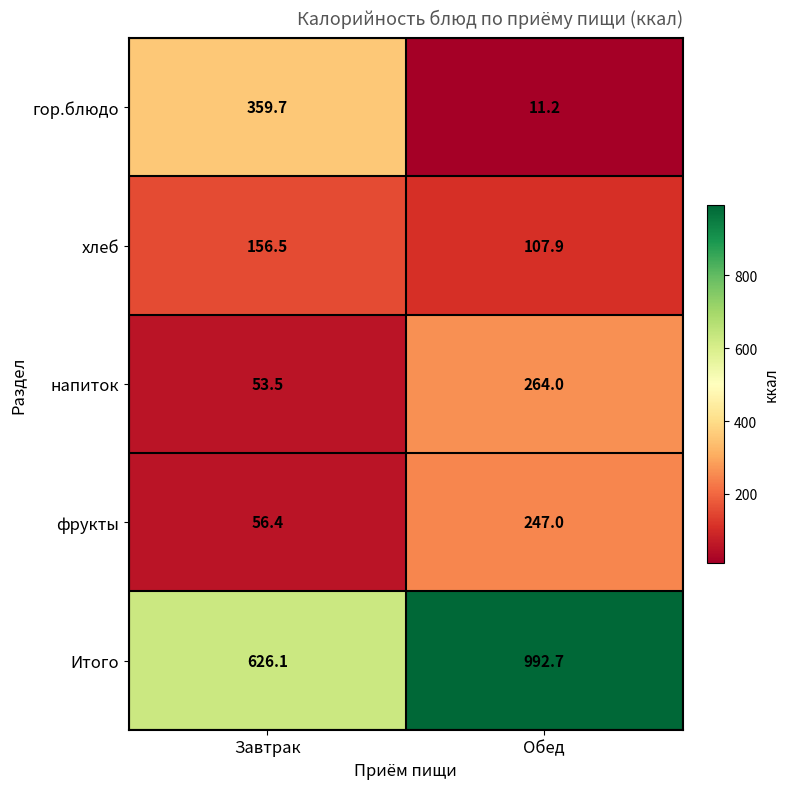

What is the total value across all series at Завтрак?

1252.2